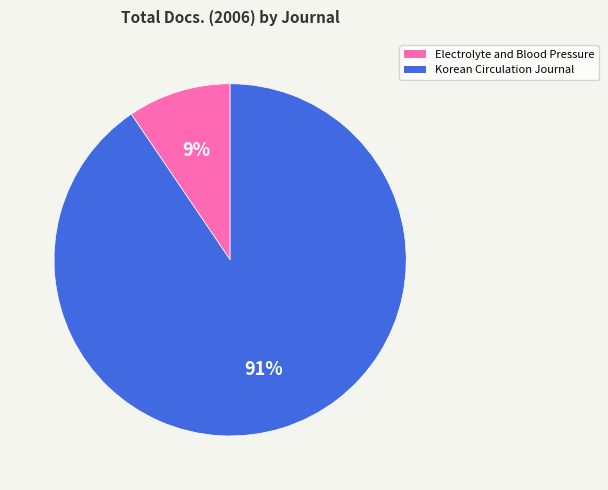

What is the largest slice in the pie chart?

Korean Circulation Journal